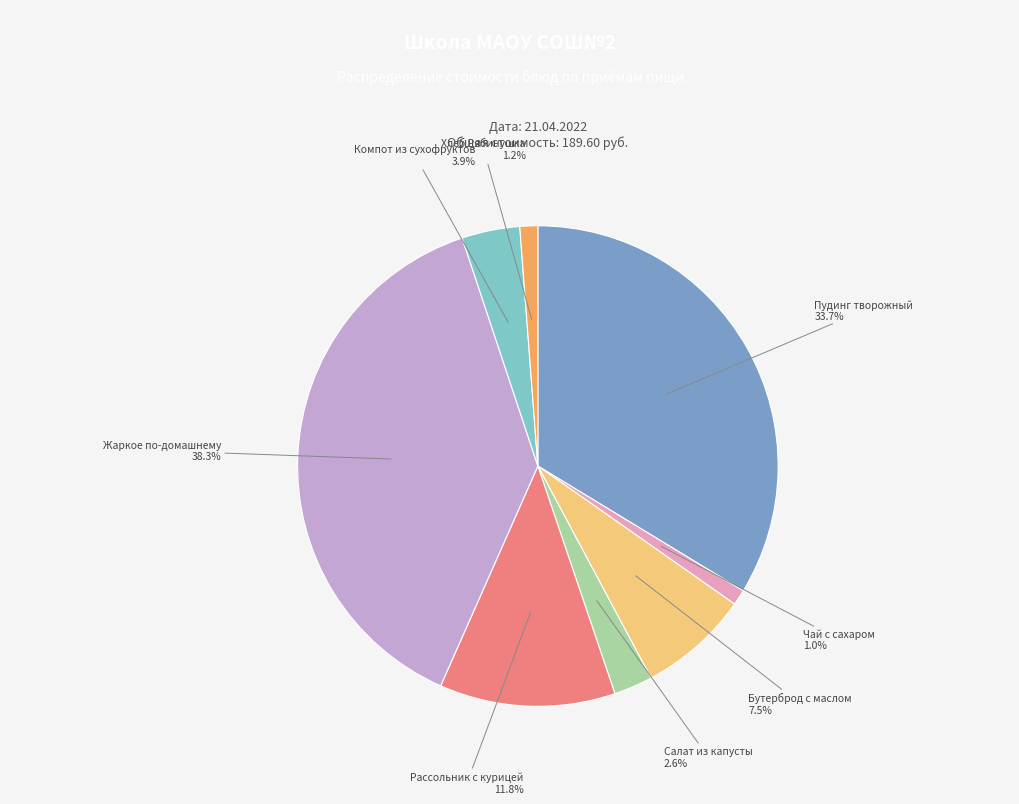

What portion of the pie excludes Компот из сухофруктов?

96.1%